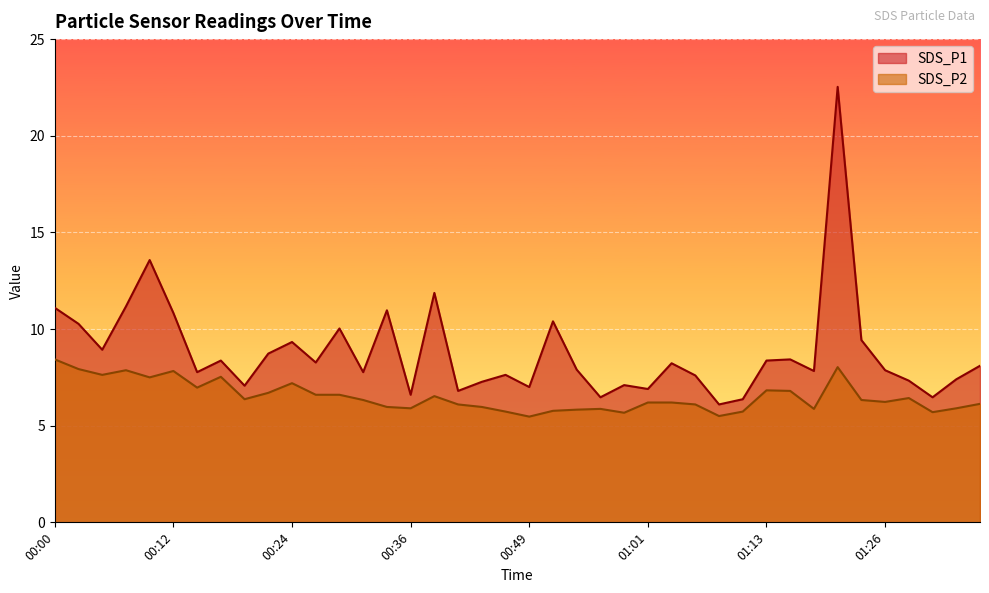

What is the minimum value for SDS_P2?

5.5